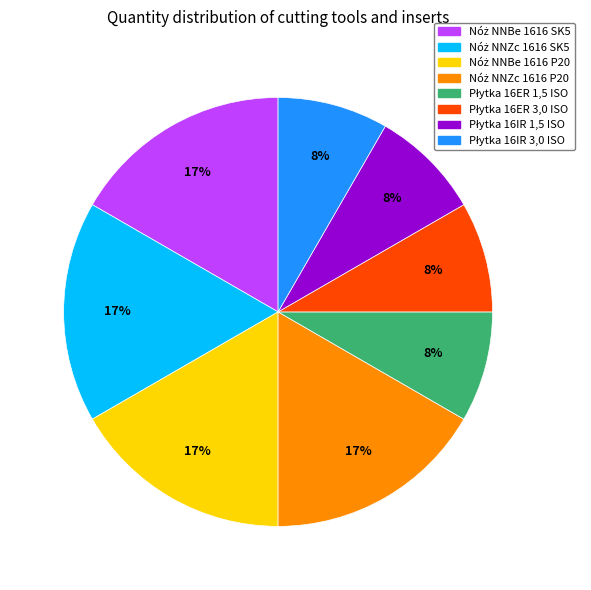

Is there any slice that represents more than half of the pie?

No